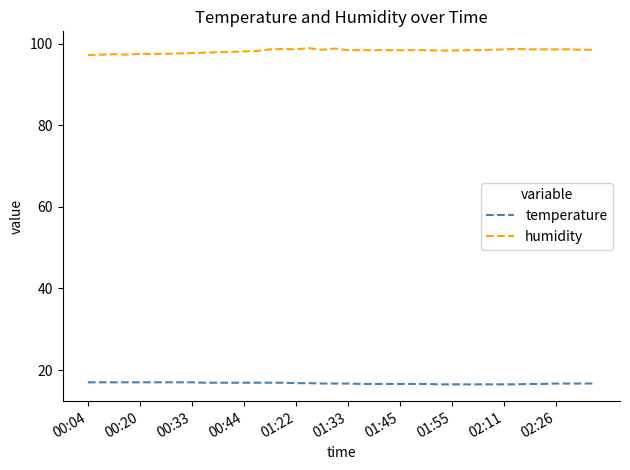

What is the minimum value for humidity?

97.2